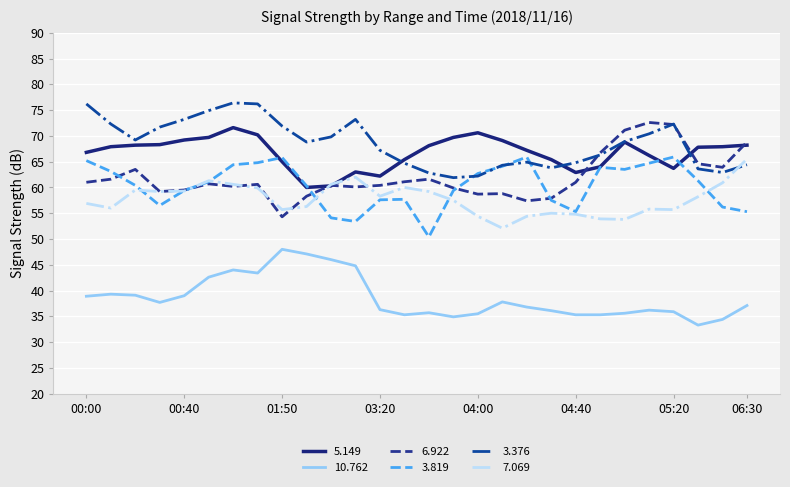

What is the highest value of the 3.819 series?

65.9